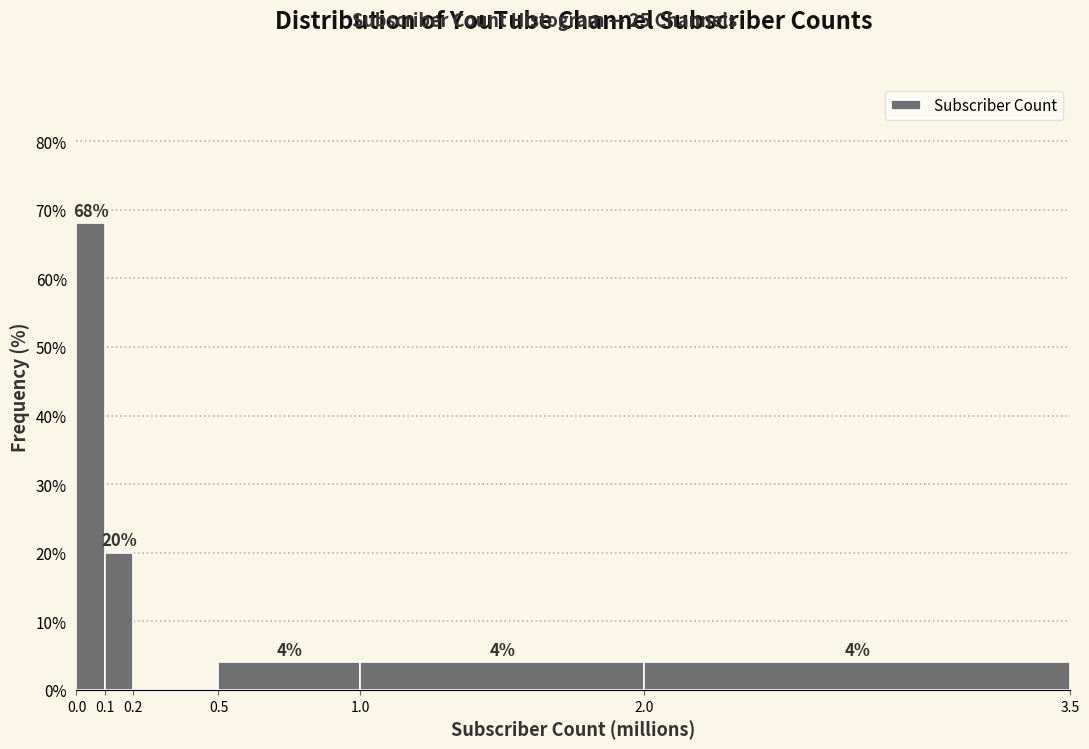

Which range on the x-axis has the tallest bar?

0.0 to 0.1